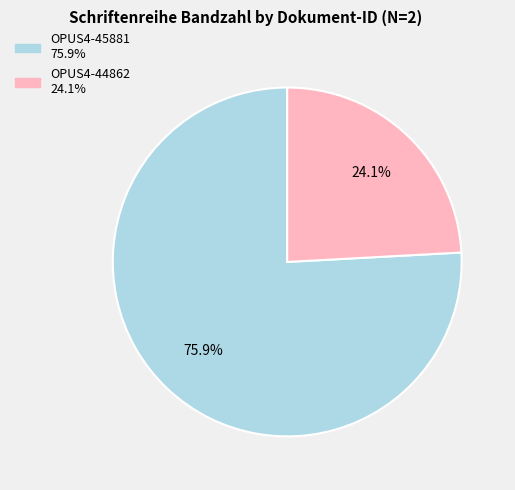

Does OPUS4-45881 account for over 50% of the chart?

Yes